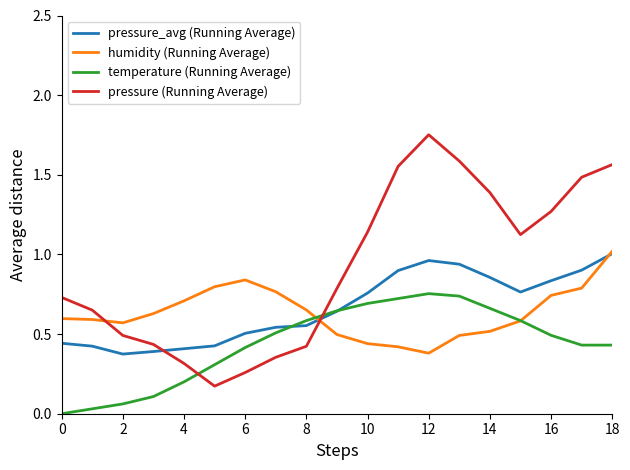

Which series has the largest range (max minus min)?

pressure (Running Average)